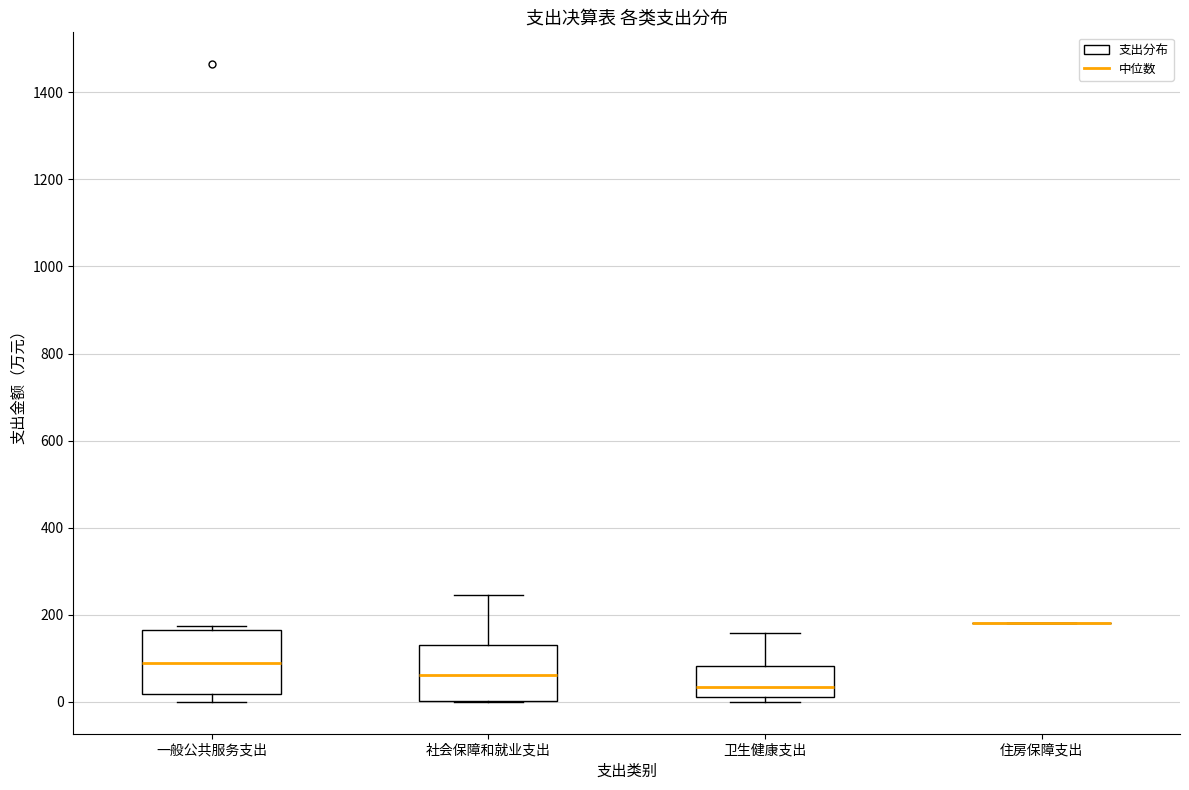

Reading left to right, transcribe this box plot: for each box, give where its median line is, the range the box spans, and where its two whiskers end, as read against the y-axis. The values are not printed on the chart, so give them approximately, as read against the axis.

一般公共服务支出: median 80, box 20 to 160, whiskers 0 to 180
社会保障和就业支出: median 60, box 0 to 140, whiskers 0 to 240
卫生健康支出: median 40, box 20 to 80, whiskers 0 to 160
住房保障支出: box collapsed to a line at 180, whiskers 180 to 180